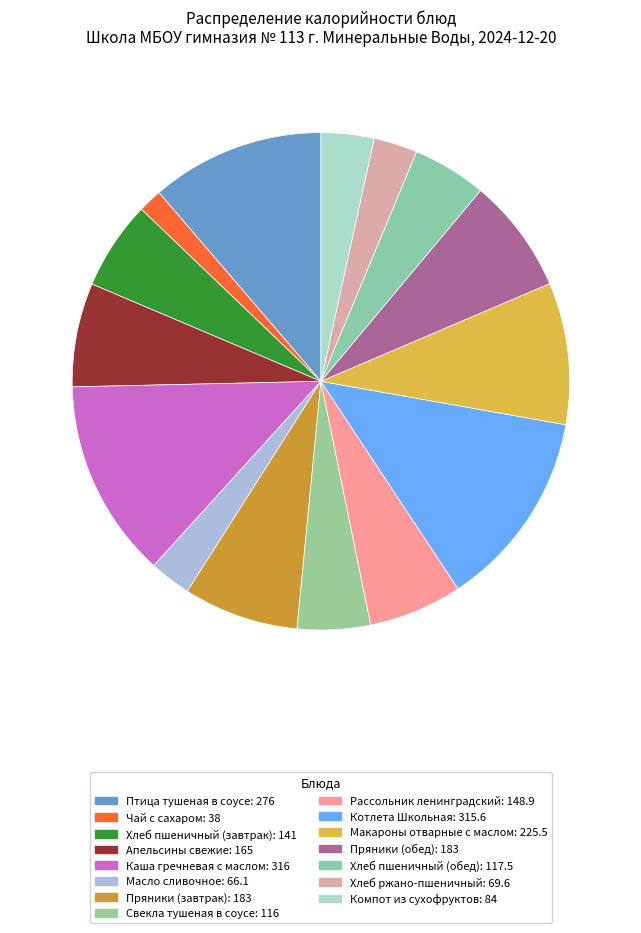

To the nearest percent, what portion does Хлеб ржано-пшеничный represent?

3%